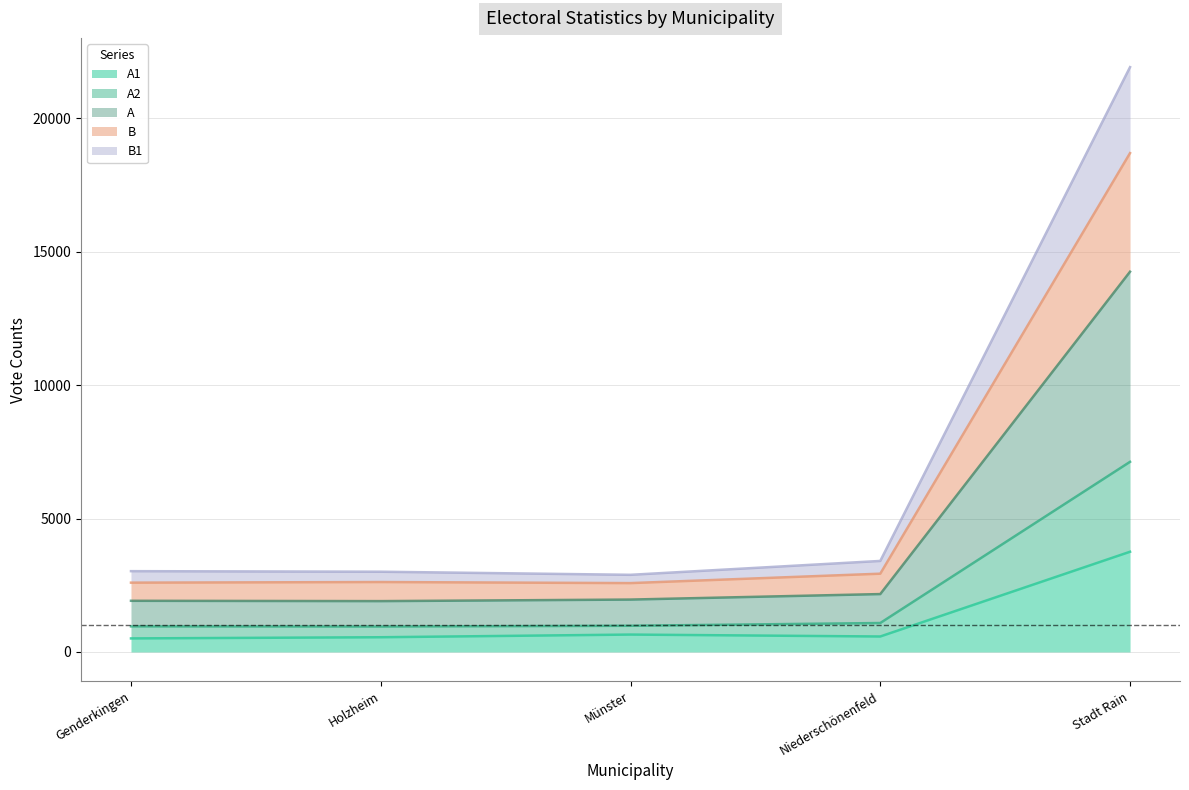

The B series shows 4178 at Genderkingen. True or false?

False